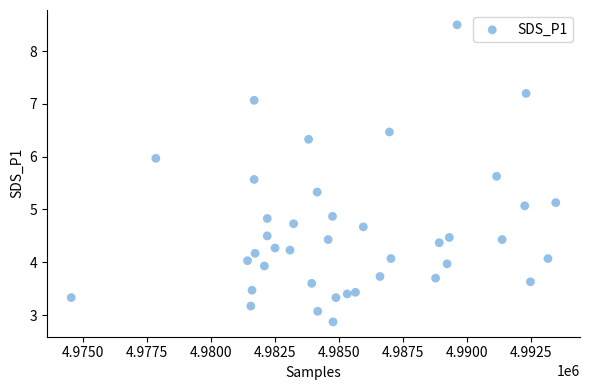

What is the range of Y values (max minus min)?

5.6